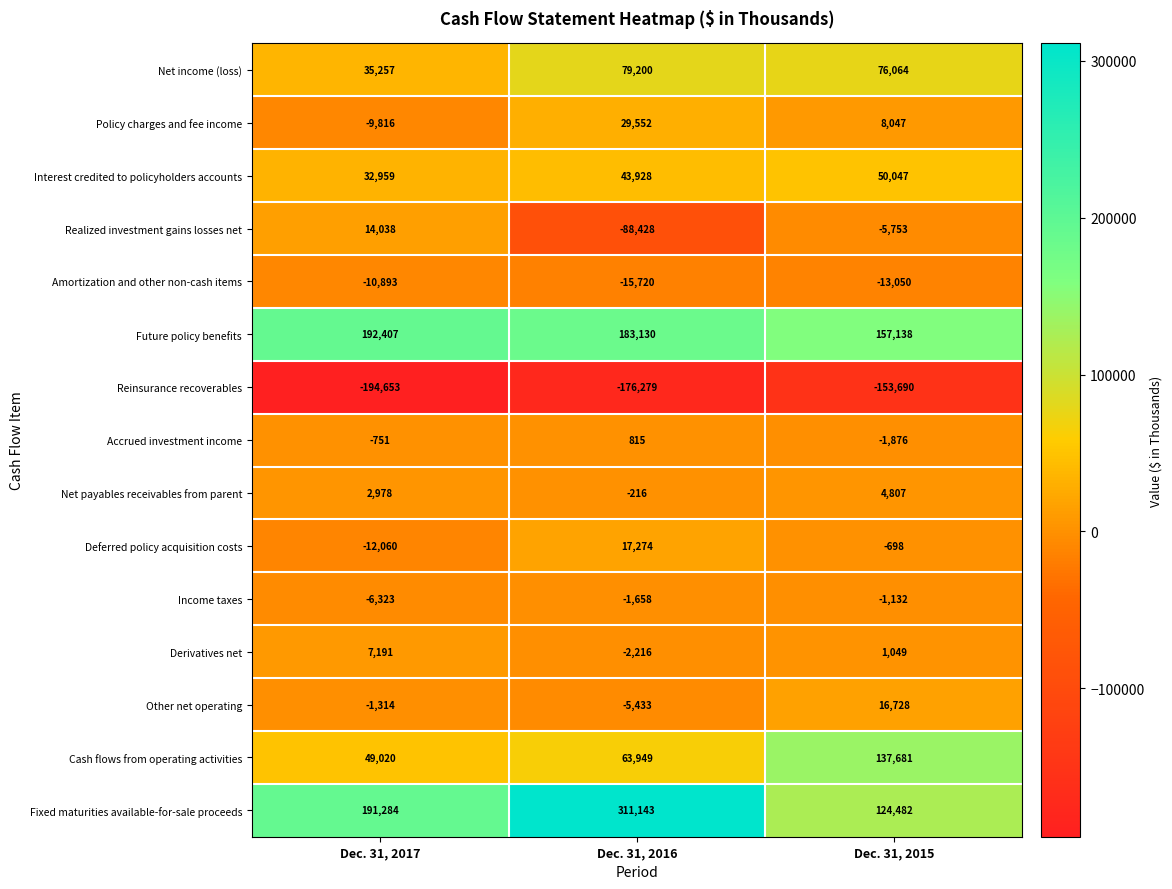

Is it true that Other net operating equals -2142 at Dec. 31, 2017?

False